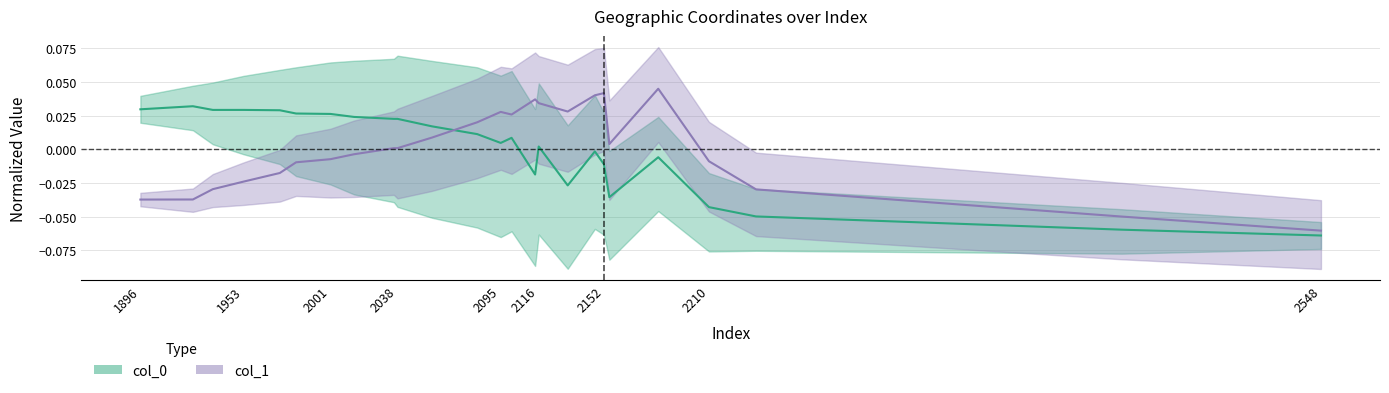

How many times do col_0 and col_1 cross each other?

1